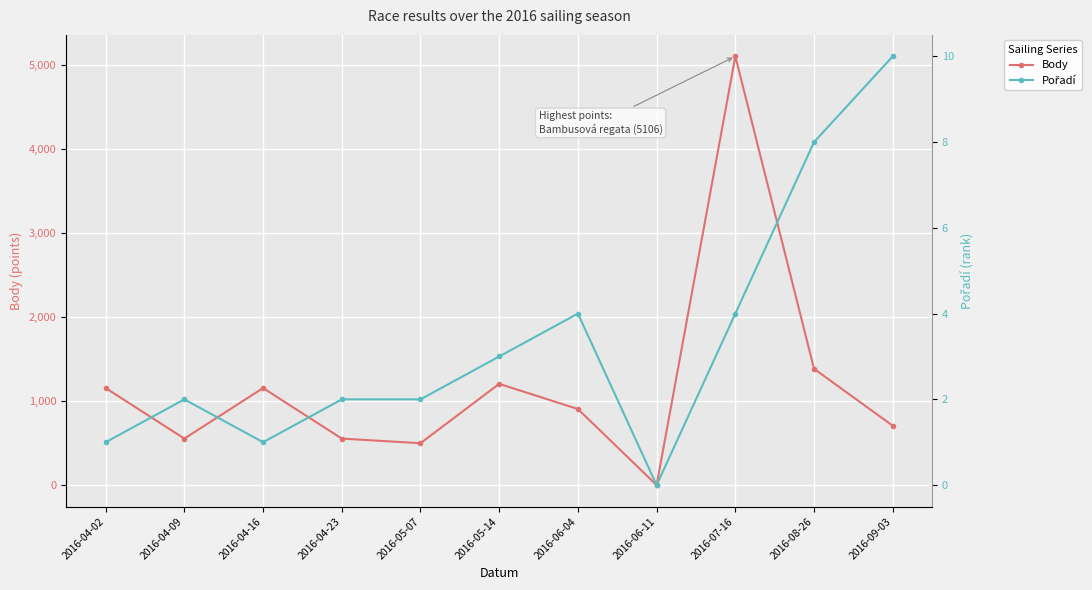

What value does the Pořadí series have at 2016-06-04, to the nearest 5?

5